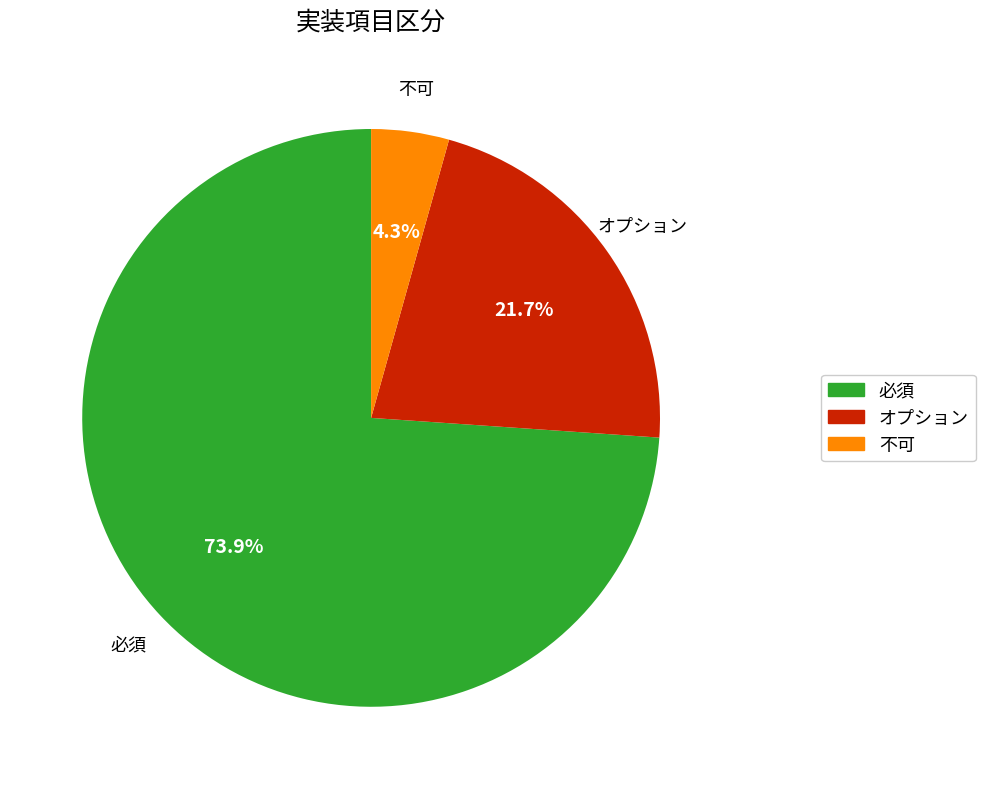

How many slices are in this pie chart?

3